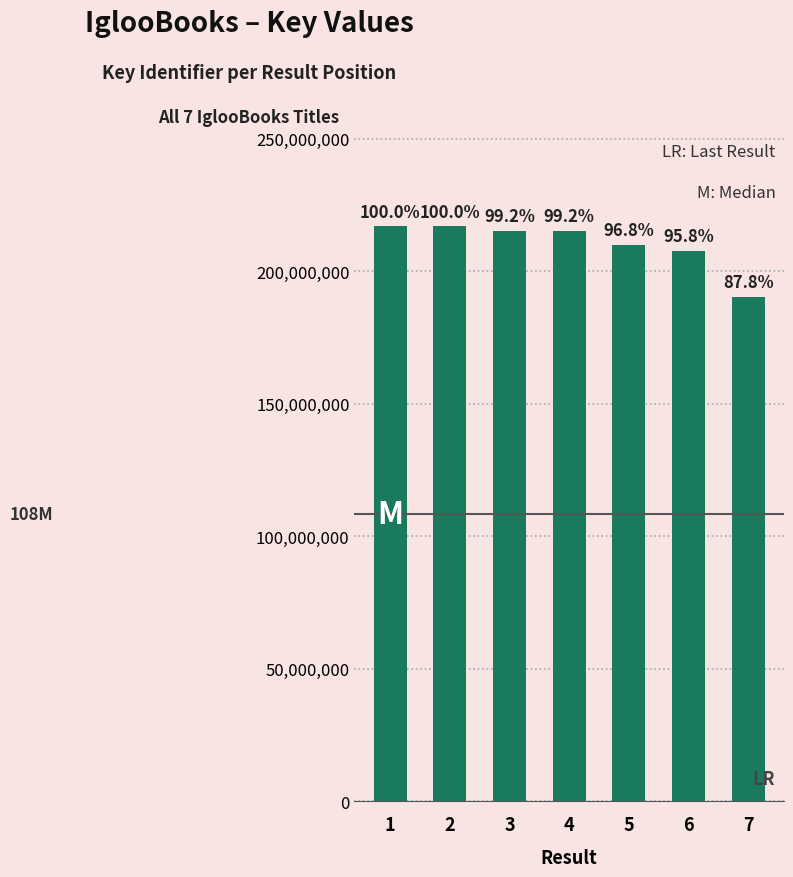

What is the change in value from 6 to 7?

-17327658